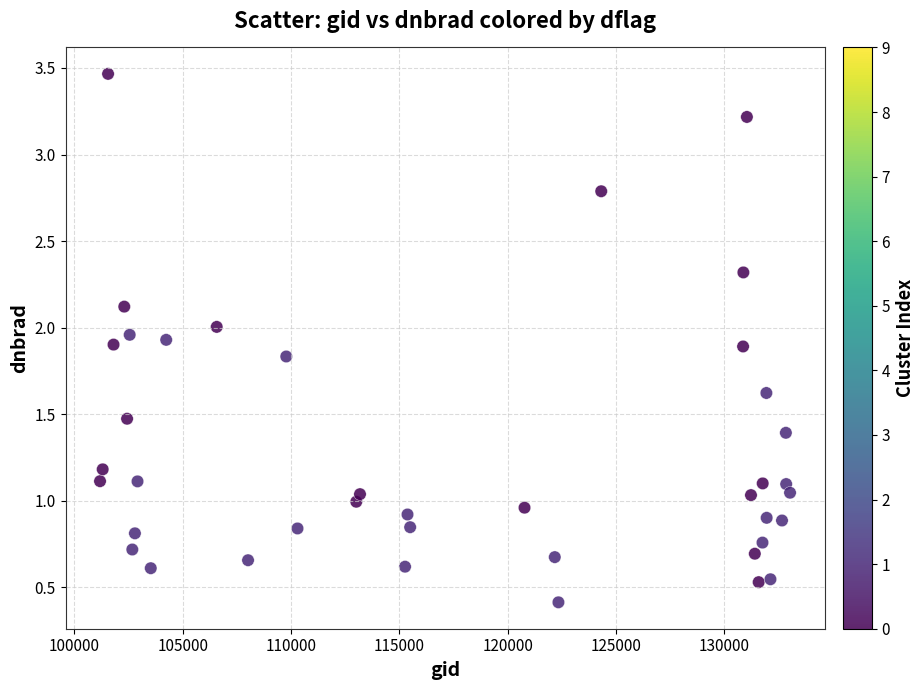

What is the range of Y values (max minus min)?

3.1